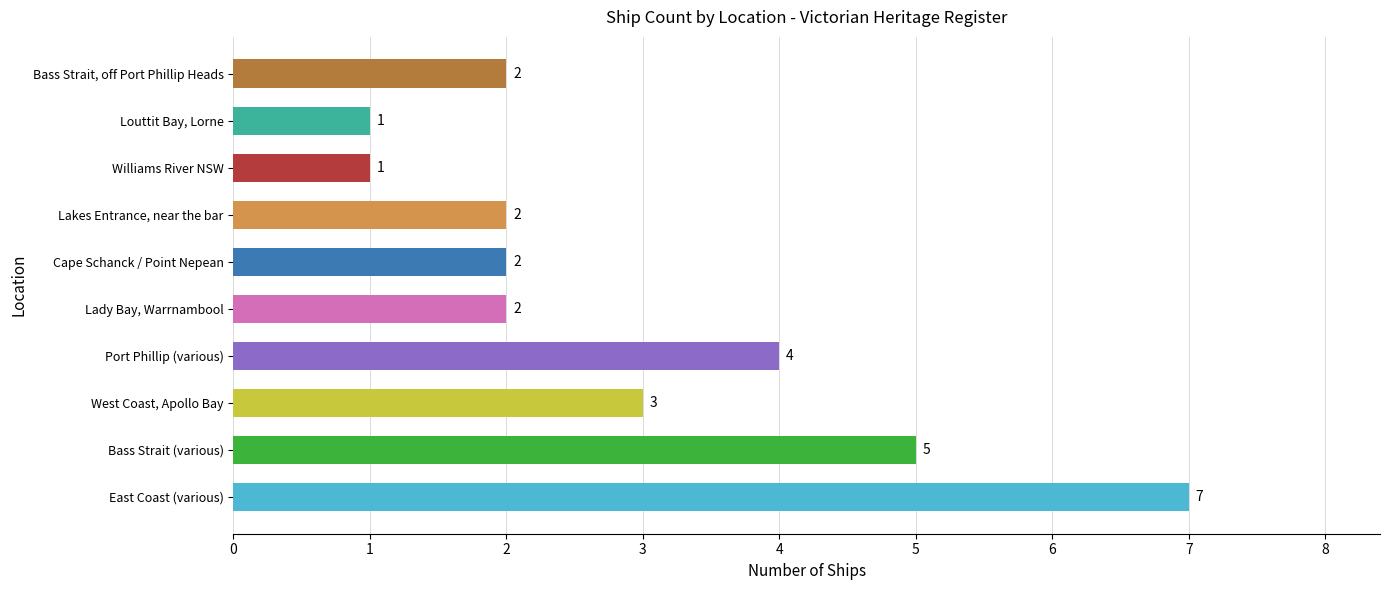

What is the sum of all values?

29